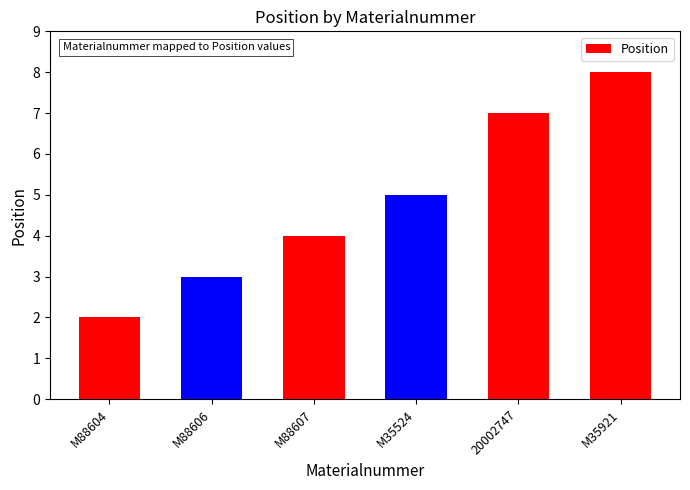

Which category has the highest value across all series?

M35921